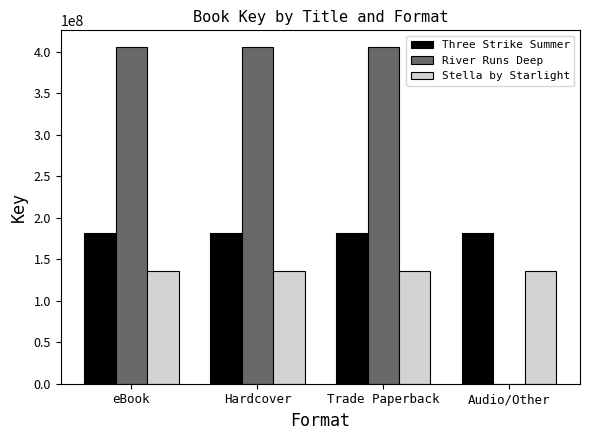

What is the greatest value displayed?

405680659